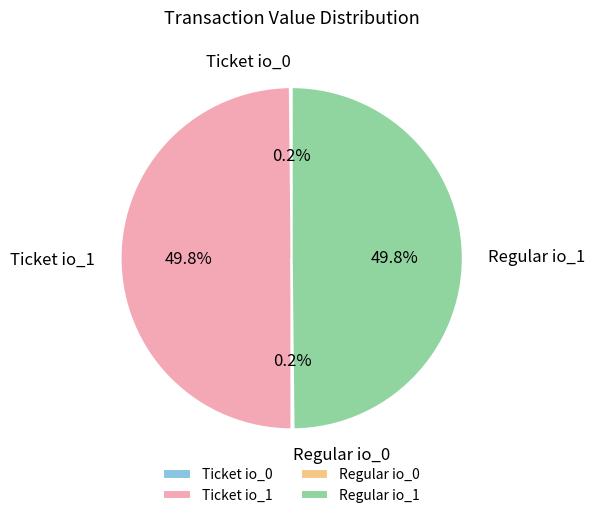

What is the smallest slice in the pie chart?

Ticket io_0